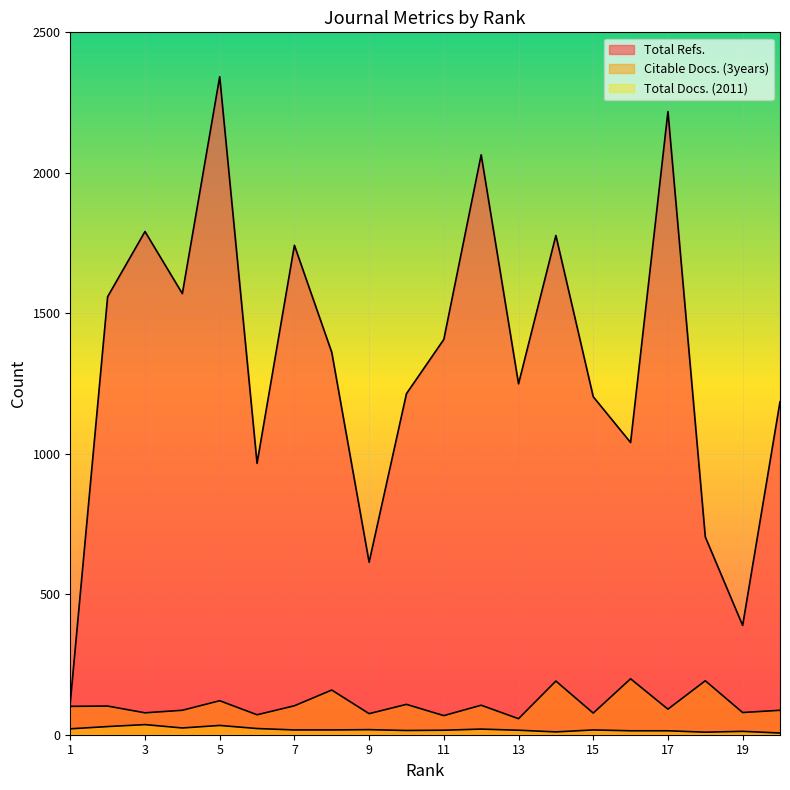

Reading left to right, transcribe all the data shown in this chart.

Total Refs.: 114	1559	1791	1570	2342	966	1742	1361	614	1214	1407	2064	1249	1777	1203	1040	2218	704	389	1185
Citable Docs. (3years): 101	102	78	87	121	71	103	159	75	108	68	105	57	191	77	199	91	192	79	87
Total Docs. (2011): 21	29	36	24	33	22	17	17	18	15	16	20	16	10	17	14	14	9	12	6